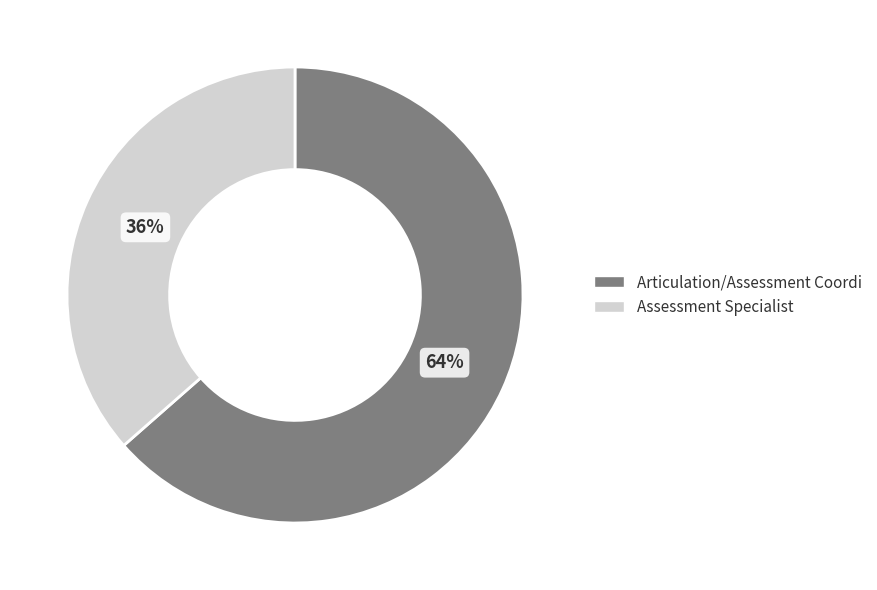

How many slices are in this pie chart?

2